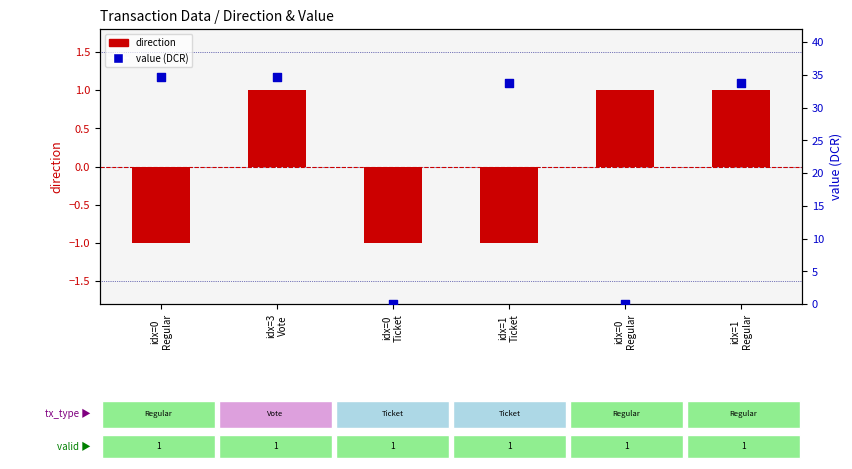

At how many categories does at least one series exceed 16?

4